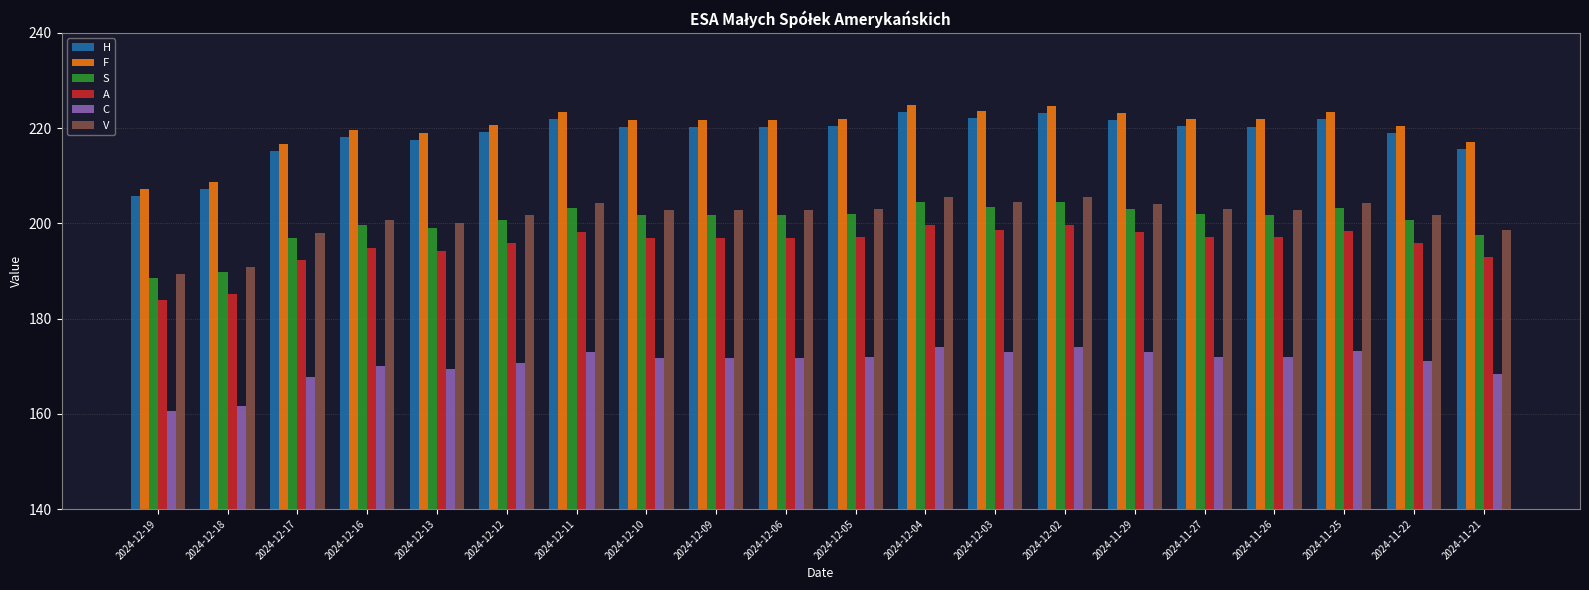

At which label does H first exceed 220?

2024-12-11